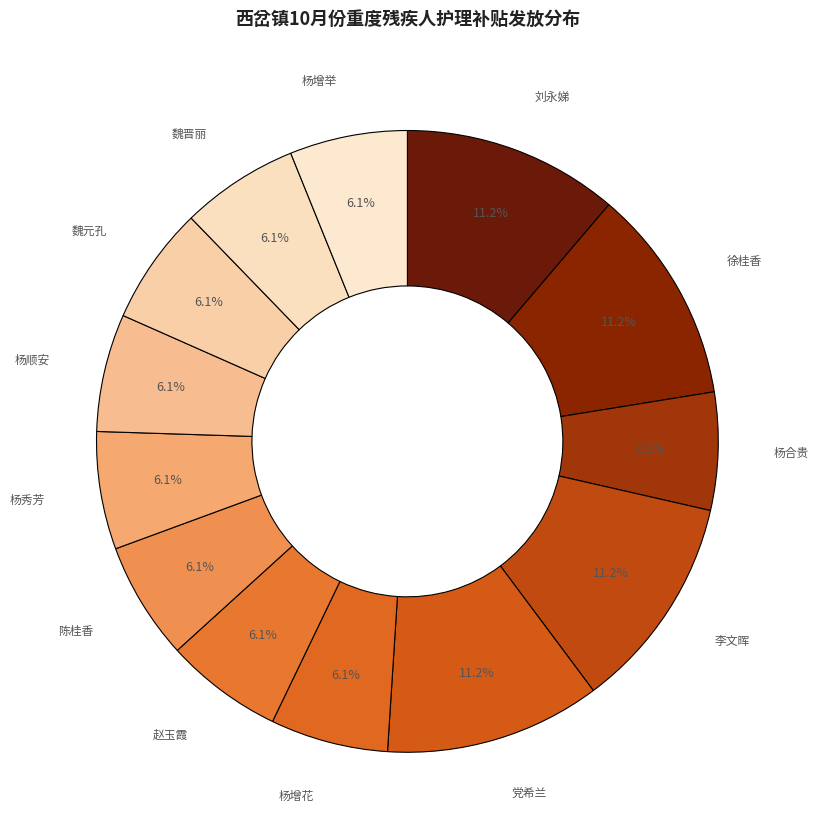

How many segments does this pie chart have?

13